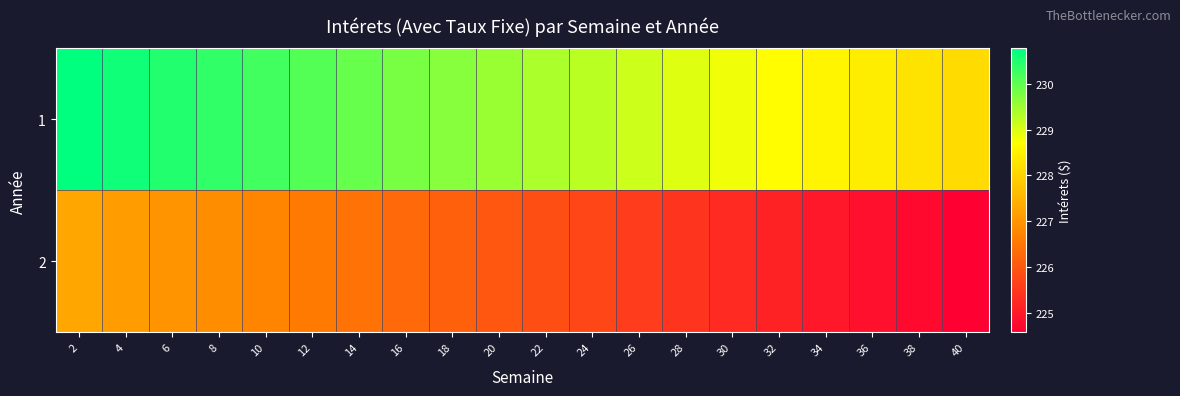

Reading left to right, what are all the values shown in this chart?

1: 2=230.8	4=230.6	6=230.5	8=230.4	10=230.2	12=230.1	14=229.9	16=229.8	18=229.7	20=229.5	22=229.4	24=229.2	26=229.1	28=229.0	30=228.8	32=228.7	34=228.6	36=228.4	38=228.3	40=228.1
2: 2=227.3	4=227.1	6=227.0	8=226.9	10=226.7	12=226.6	14=226.4	16=226.3	18=226.1	20=226.0	22=225.9	24=225.7	26=225.6	28=225.4	30=225.3	32=225.1	34=225.0	36=224.9	38=224.7	40=224.6